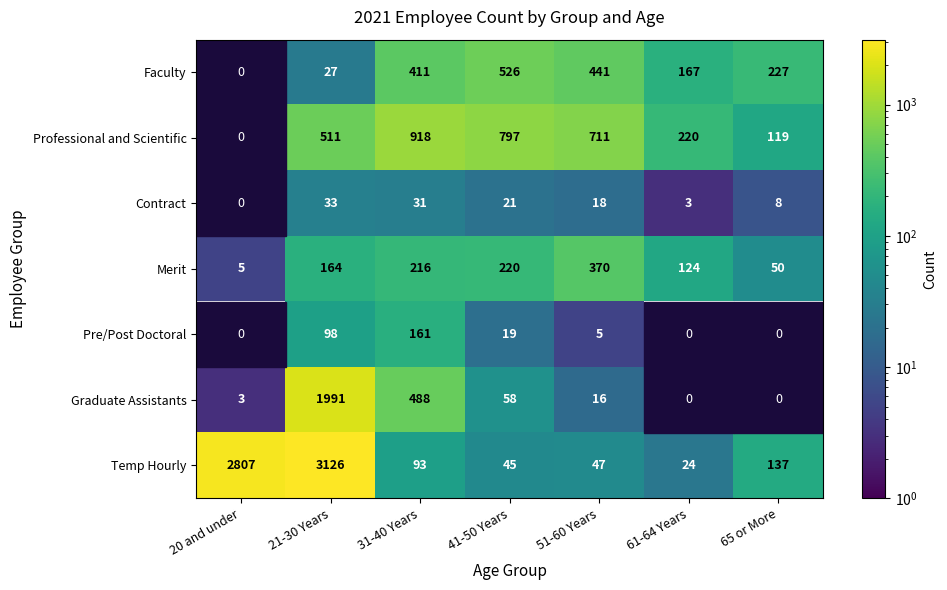

Is it true that Graduate Assistants equals 869 at 31-40 Years?

False